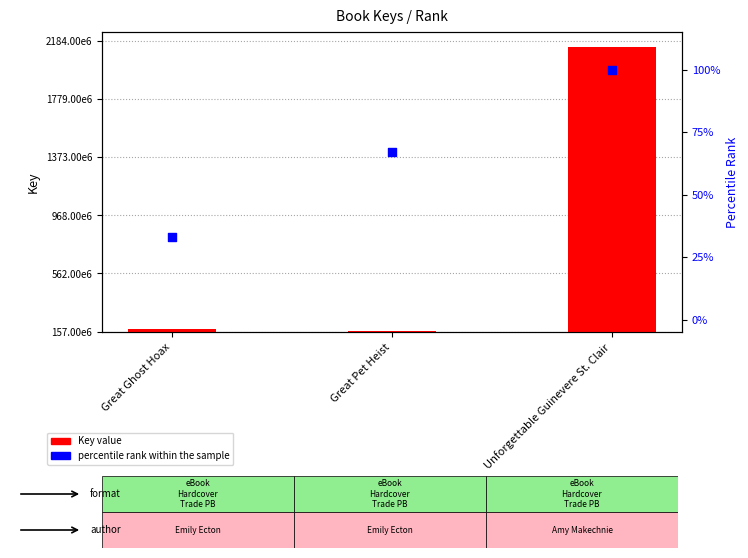

Which series has the largest total across all categories?

Key value